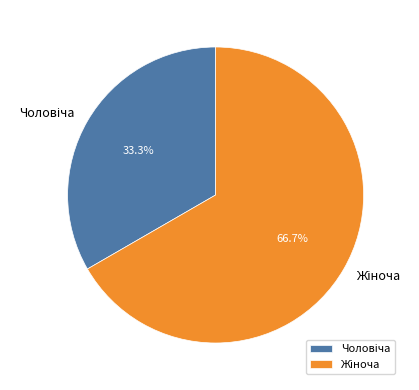

Is there any slice that represents more than half of the pie?

Yes